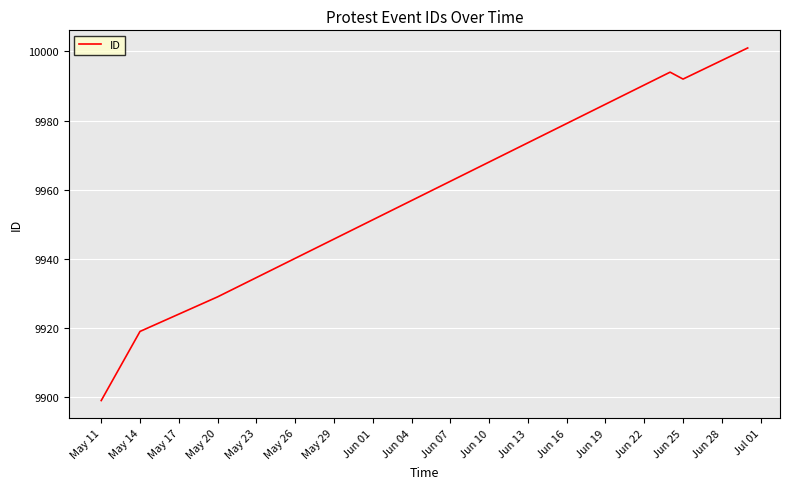

True or false: the data has more than 2 interior local peaks.

False